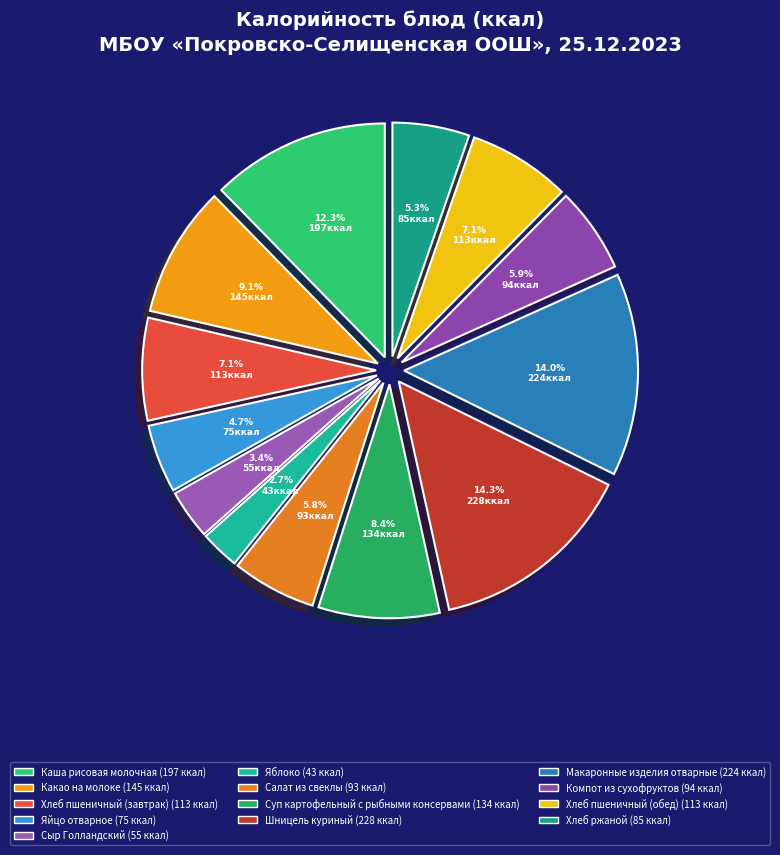

Is the sum of Хлеб ржаной and Макаронные изделия отварные greater than half?

No